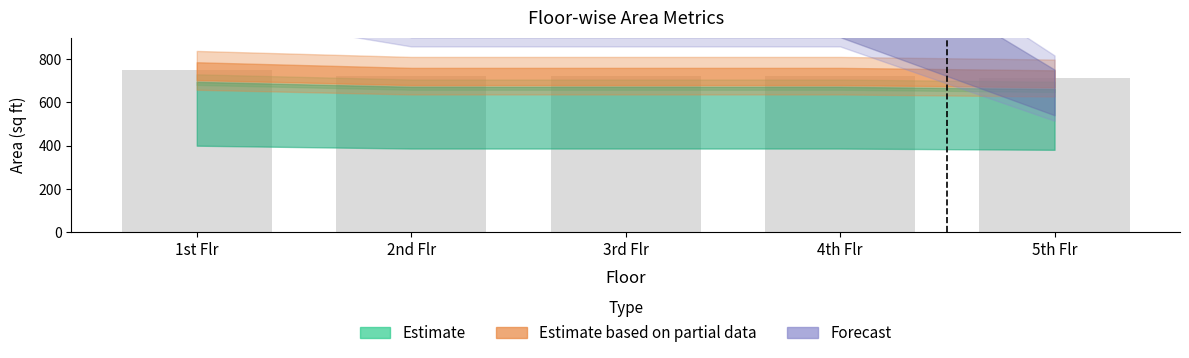

Which has a higher value, 5th Flr or 3rd Flr?

3rd Flr